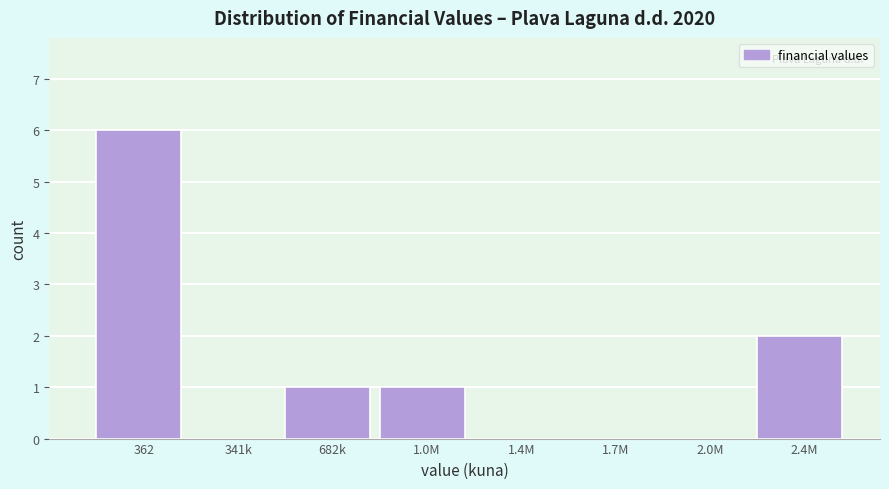

Reading right to left, what are all the values shown in this chart?

2.4M=2	2.0M=0	1.7M=0	1.4M=0	1.0M=1	682k=1	341k=0	362=6